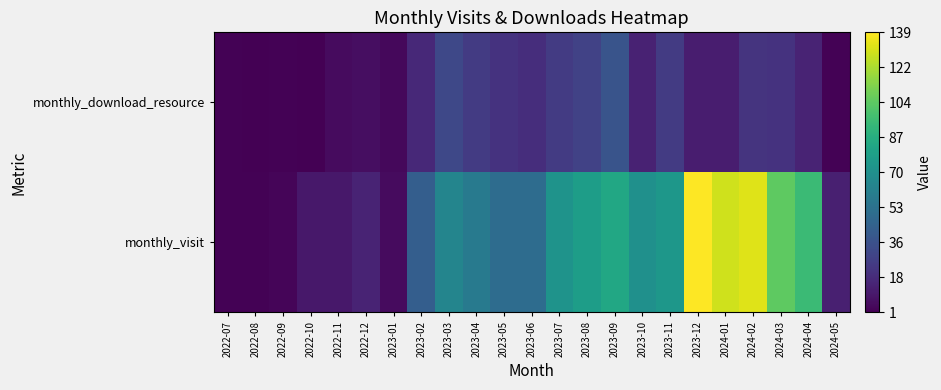

Which series has the widest spread of values?

monthly_visit